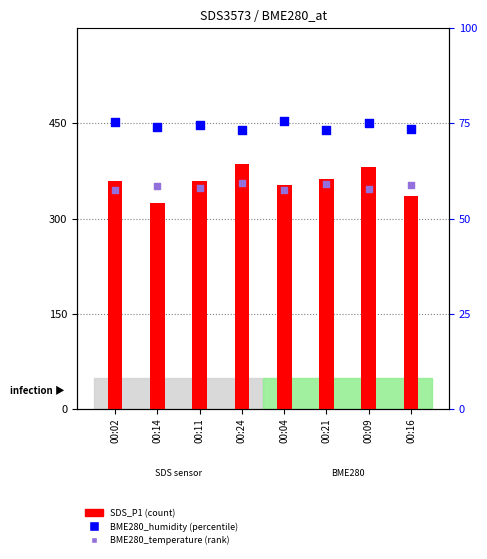

Which series reaches the minimum Y coordinate?

SDS_P1 (count)